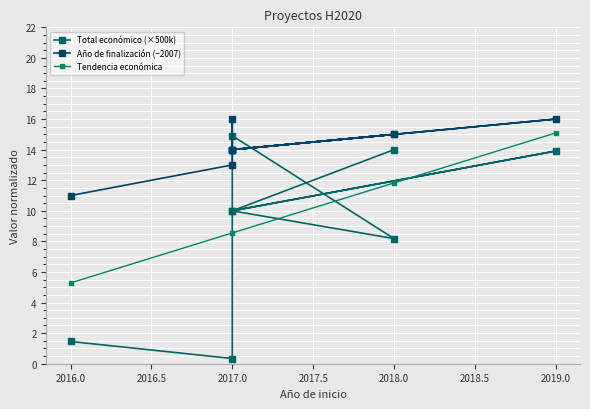

What is the average value of the Año de finalización series?

14.2